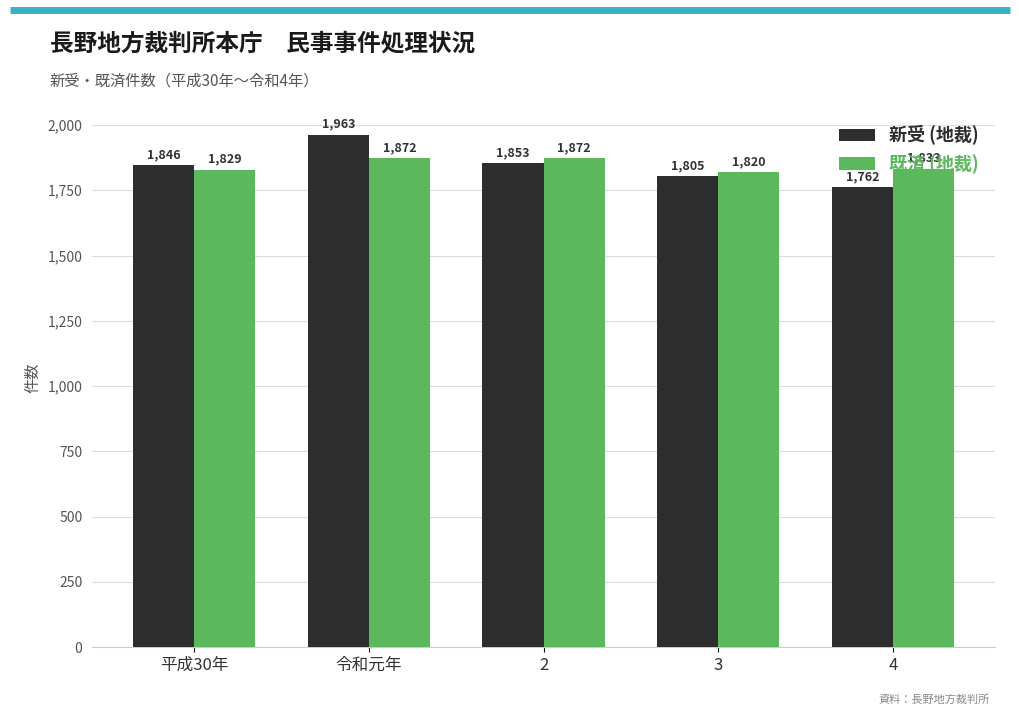

What is the lowest value of the 既済 (地裁) series?

1820